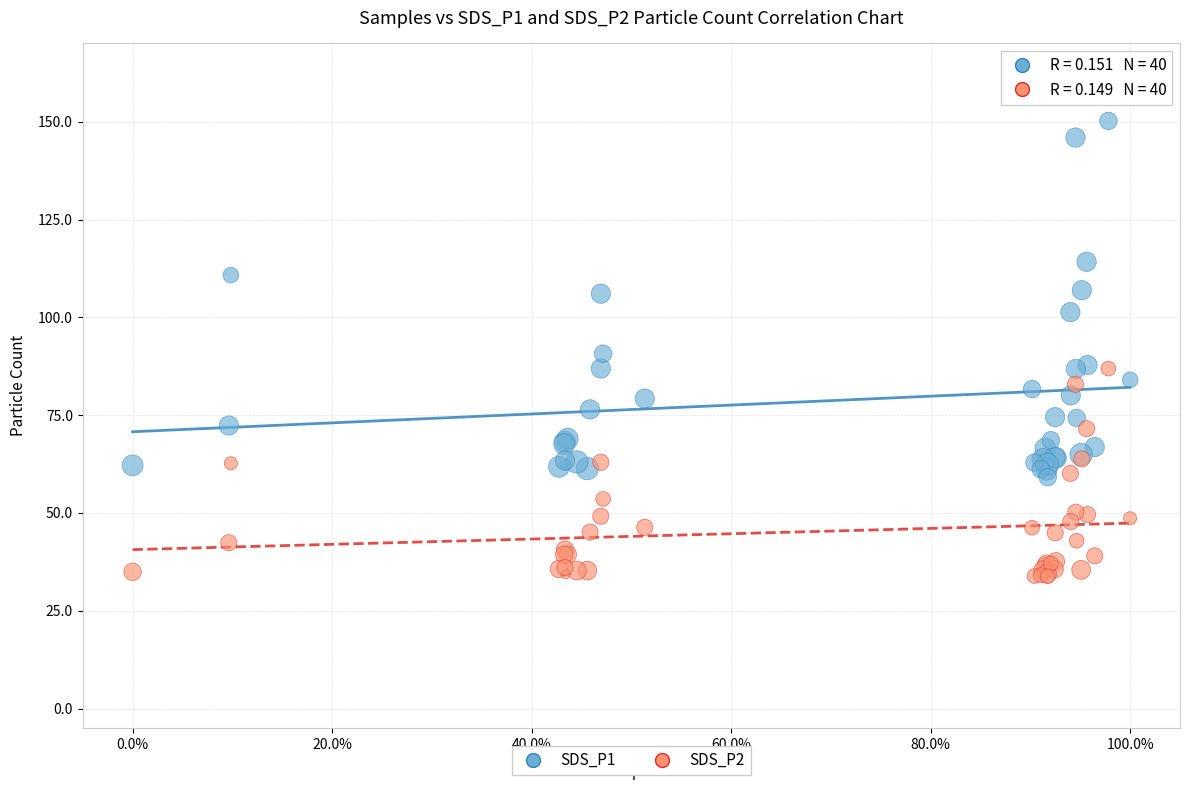

Which series contains the highest Y value?

SDS_P1